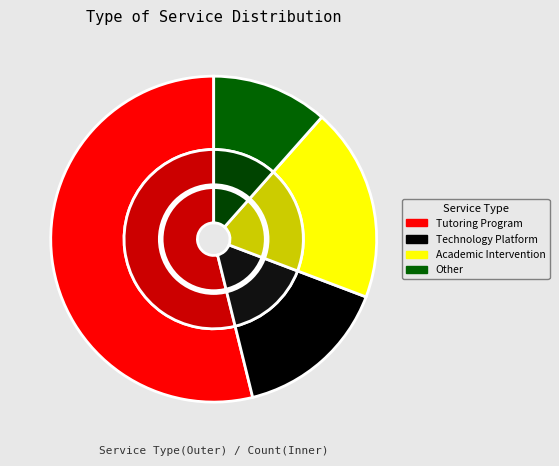

Which slice is the largest?

Tutoring Program